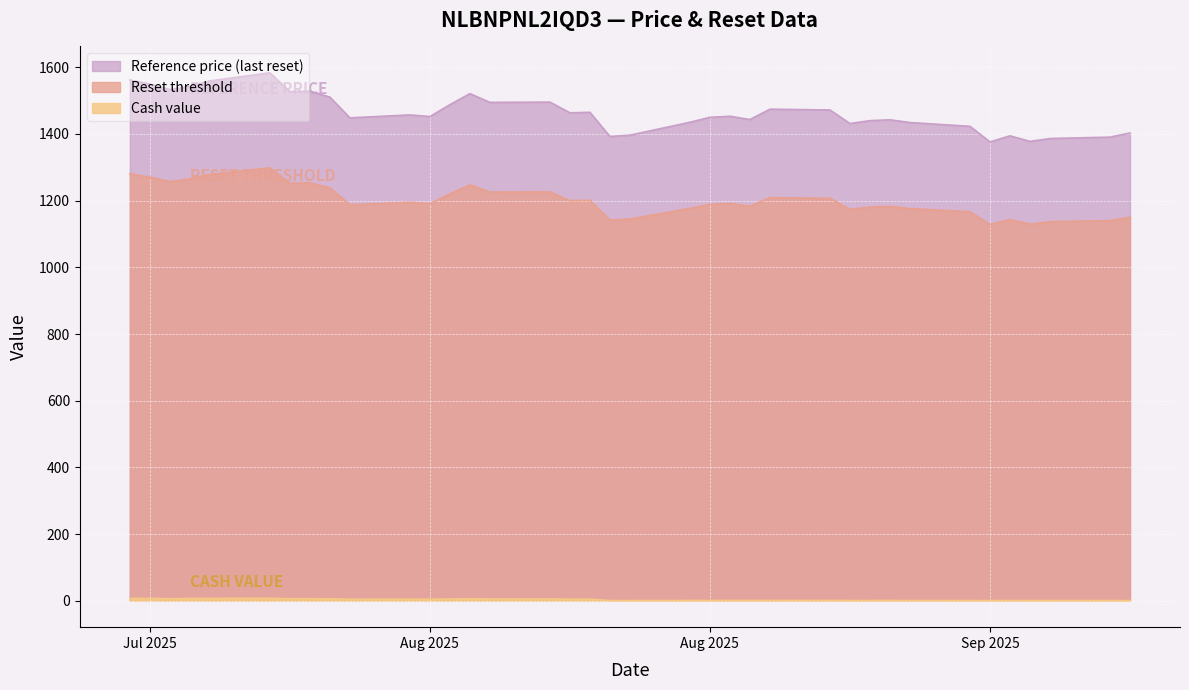

Is it true that Cash value equals 11.4 at 2025-07-24?

False